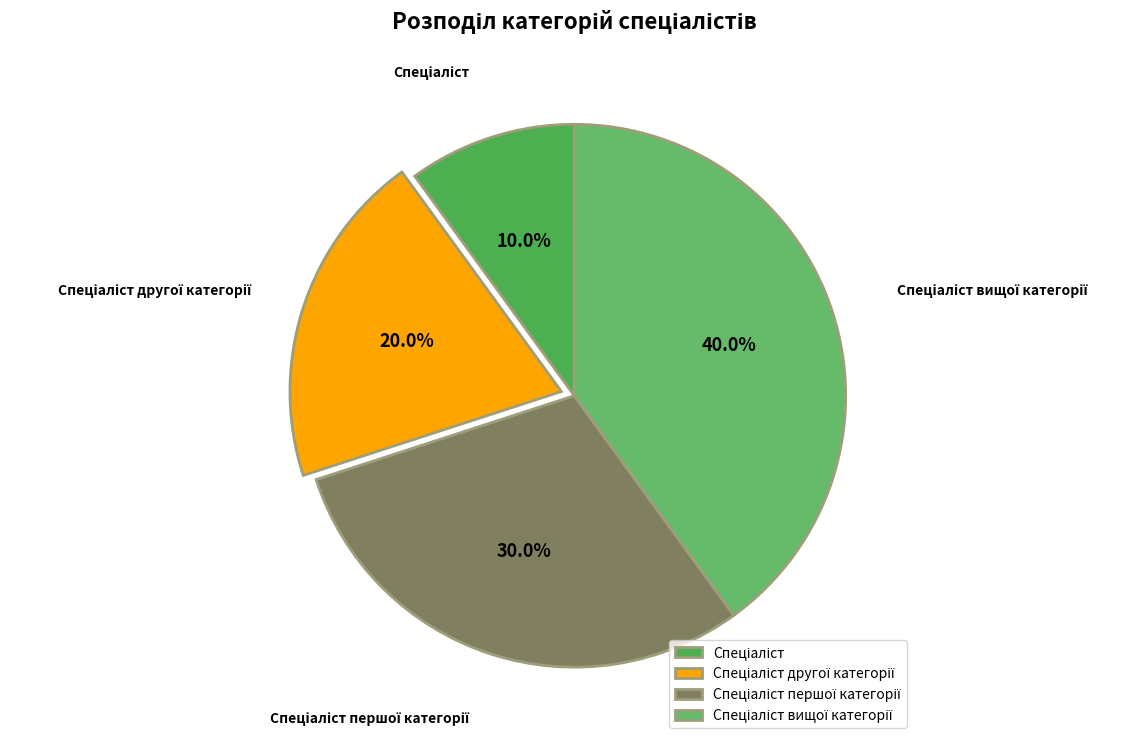

Does any single category account for the majority?

No